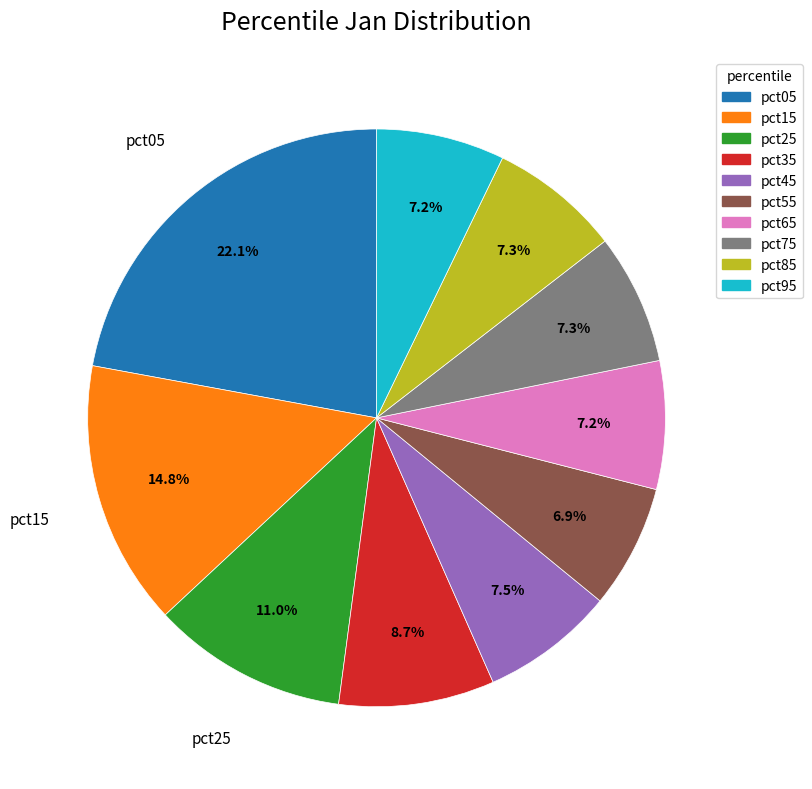

Between pct25 and pct65, which is larger?

pct25